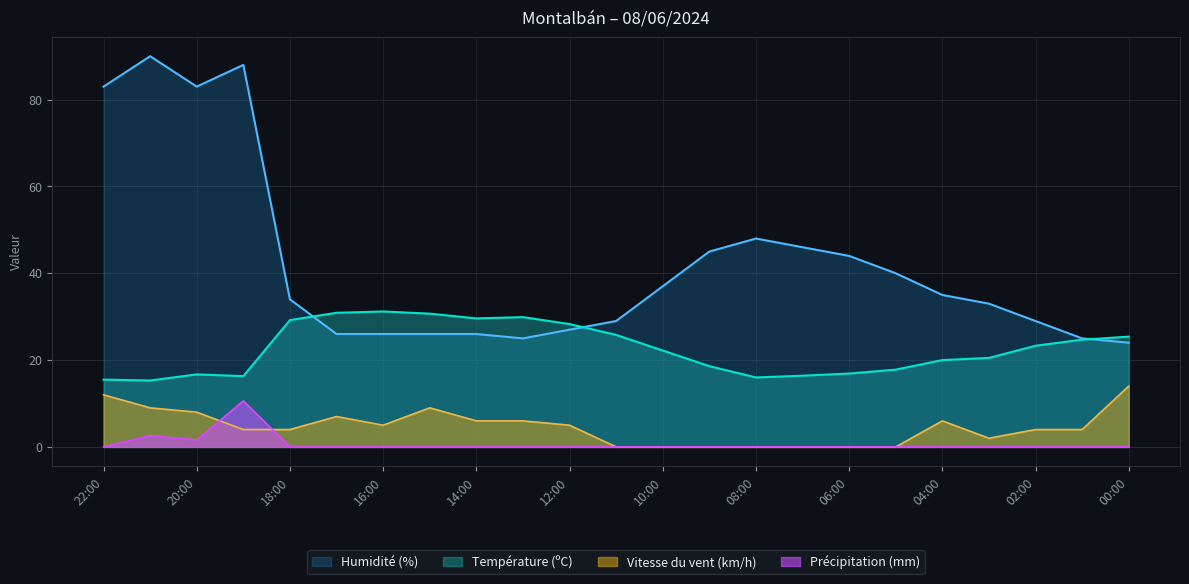

What are all the series names shown in the legend?

Humidité (%), Température (ºC), Vitesse du vent (km/h), Précipitation (mm)